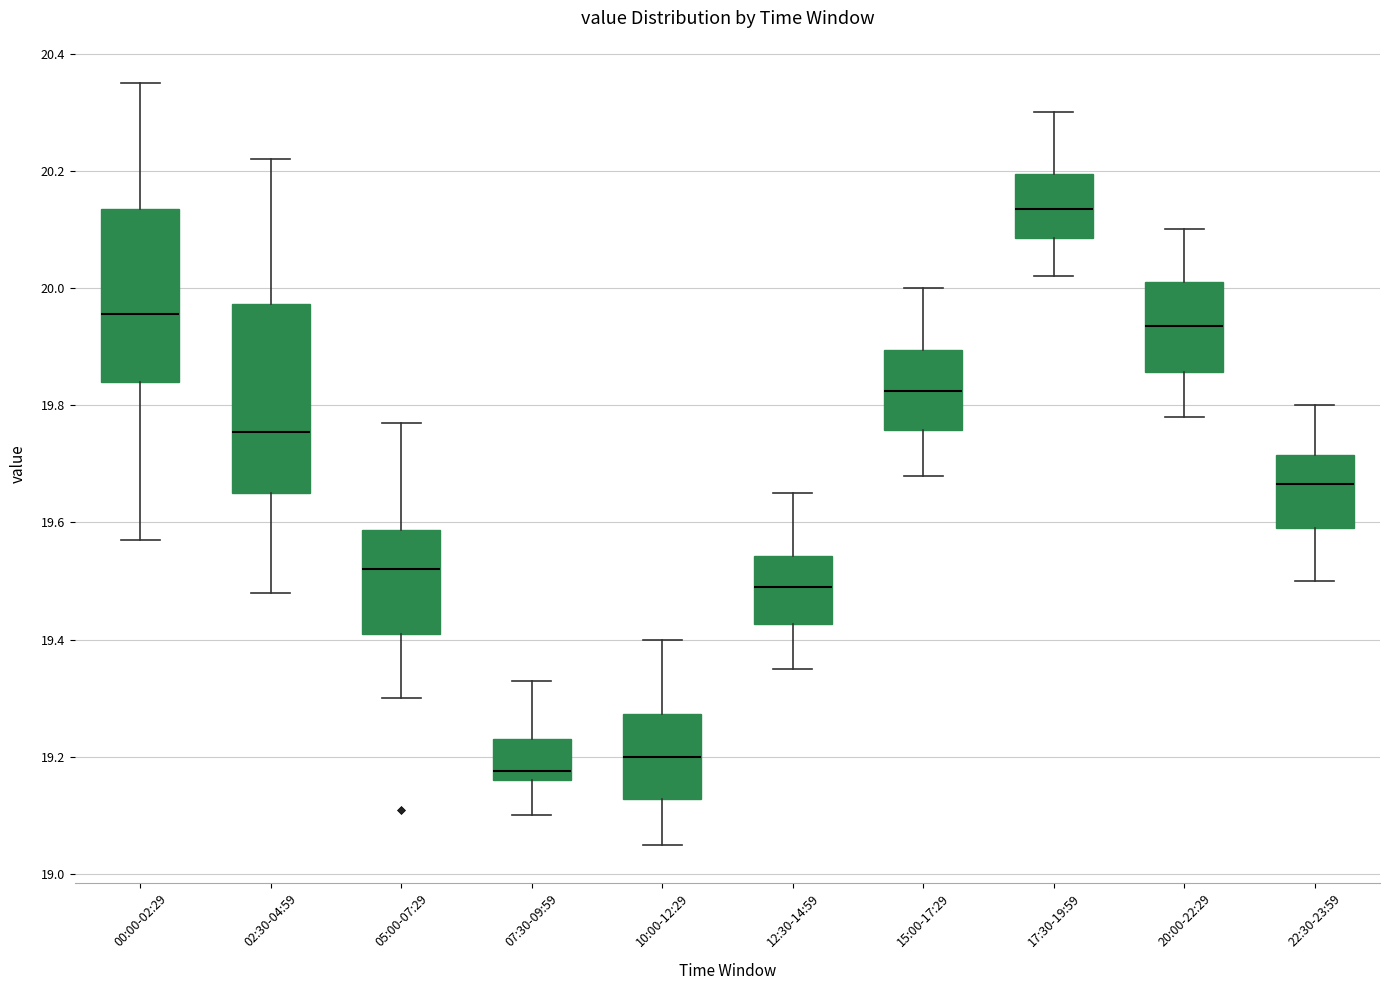

Which box's median line is the lowest?

07:30-09:59